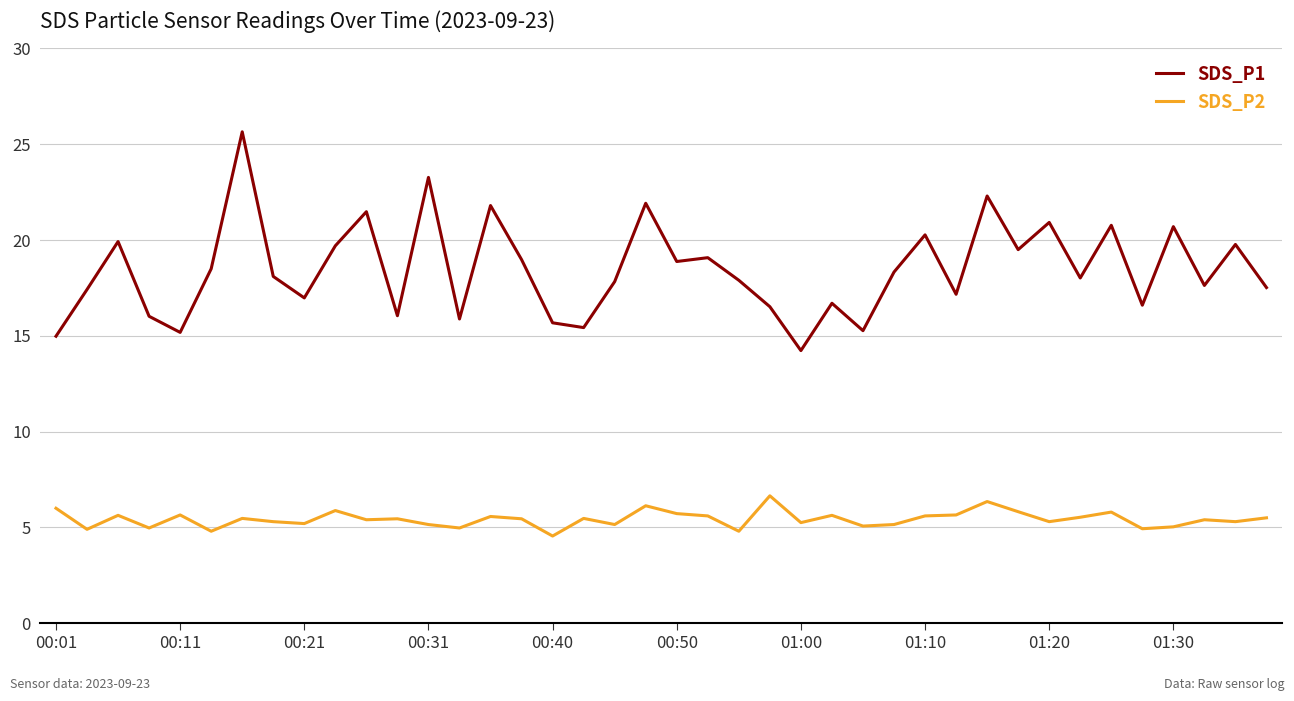

Which series has the widest spread of values?

SDS_P1